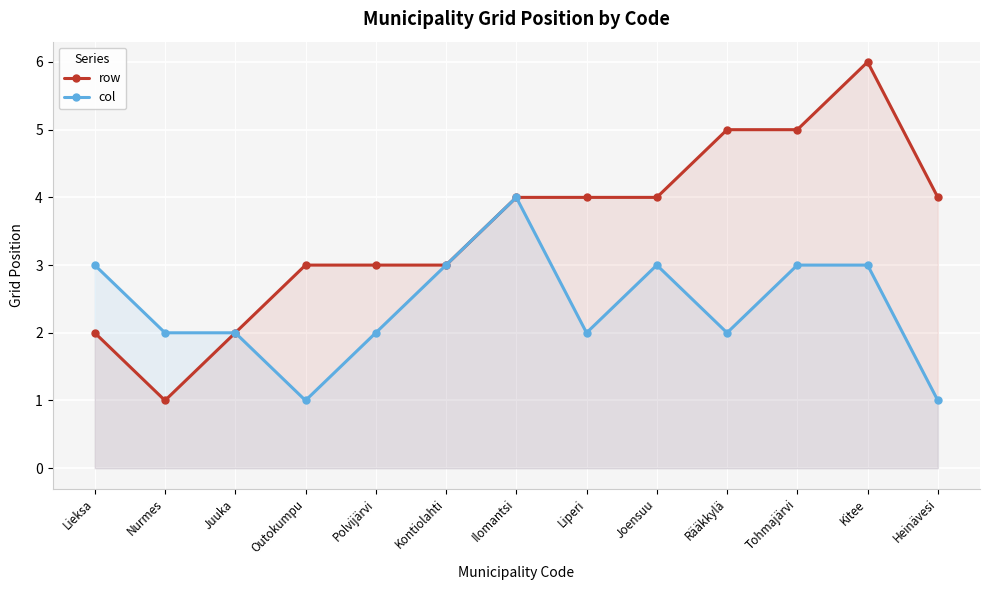

What is the value of the col point at the 7th from the left?

4